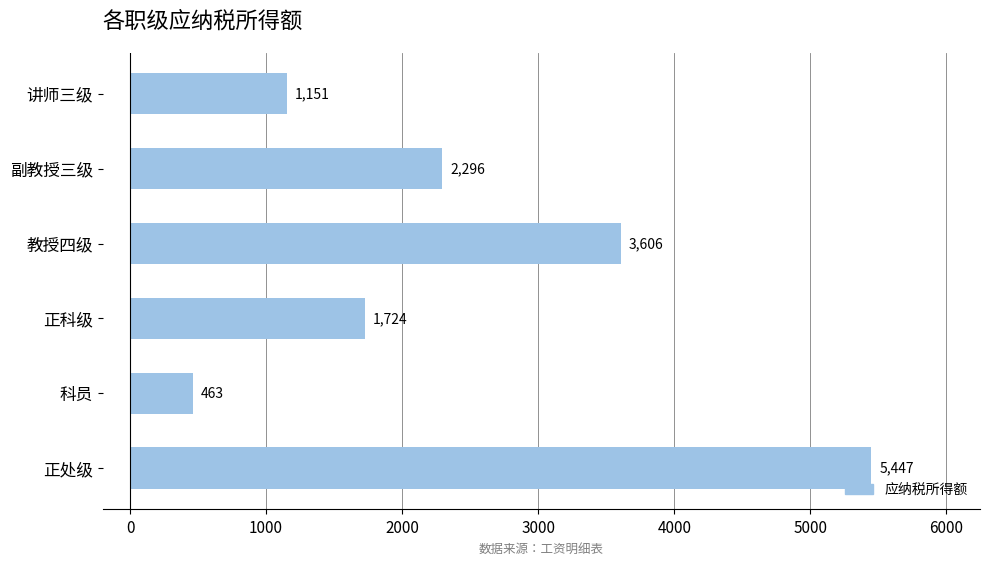

Which category has the lowest value across all series?

科员